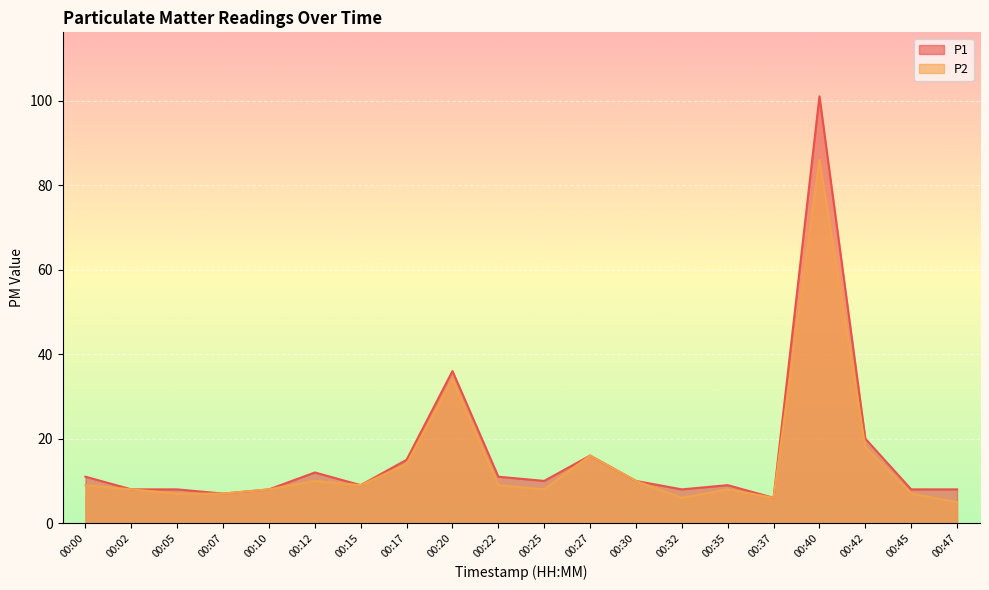

The value of P2 at 00:25 is 8. True or false?

True